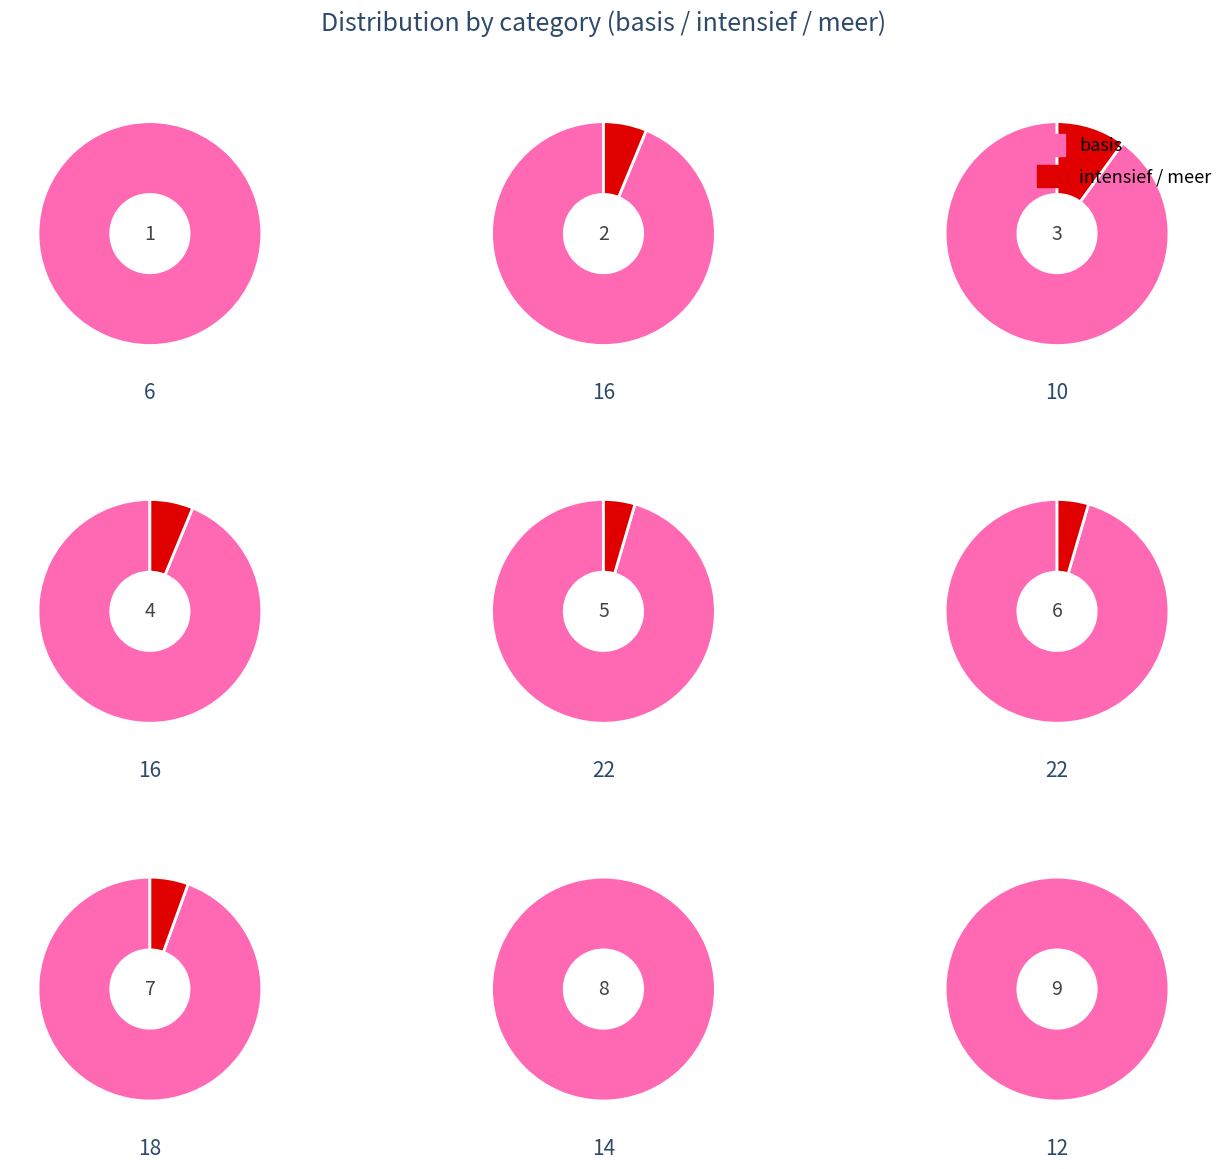

True or false: meer accounts for 4% of the total.

True